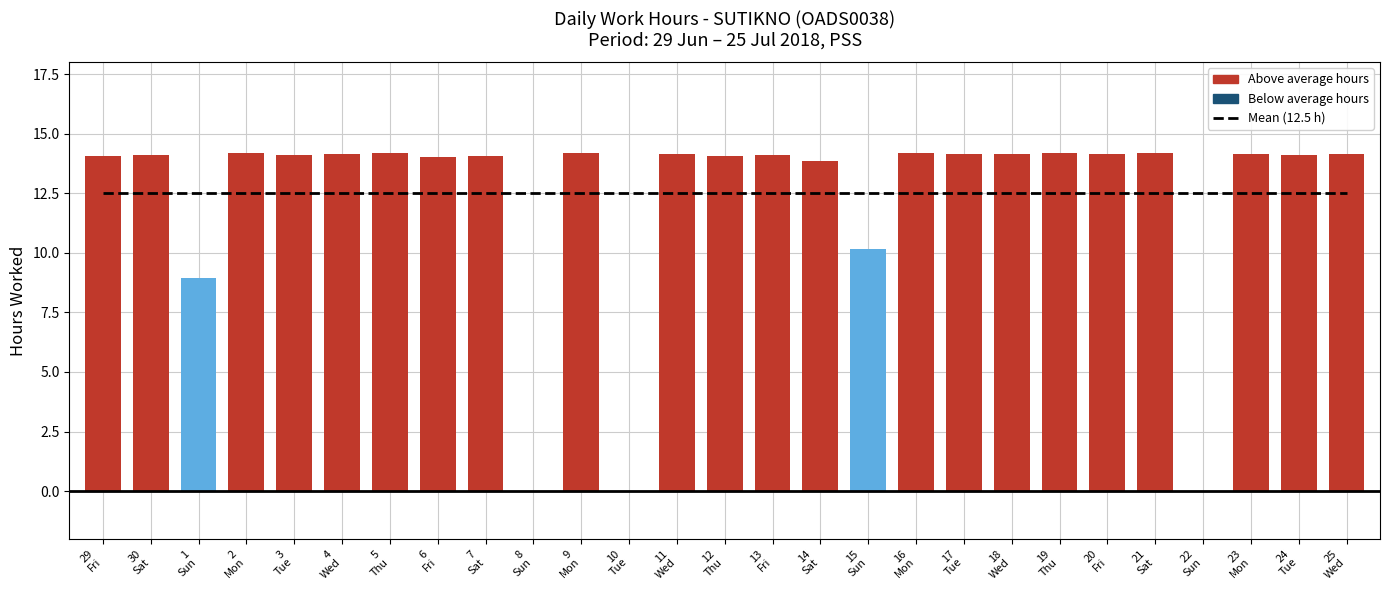

How many data points in Low (Hours) are above 14?

21